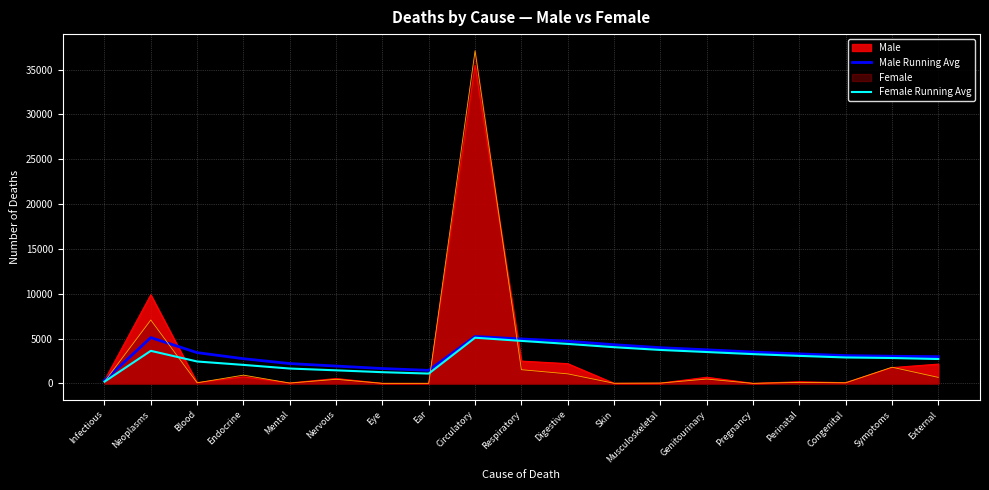

What is the value of the Male Running Avg point at the 6th from the left?

1932.3